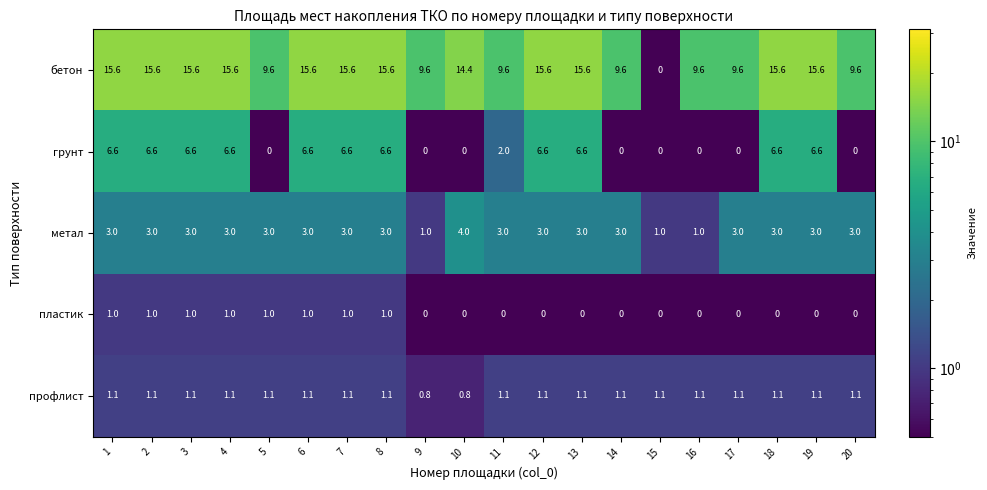

At which label is грунт closest to 3?

11